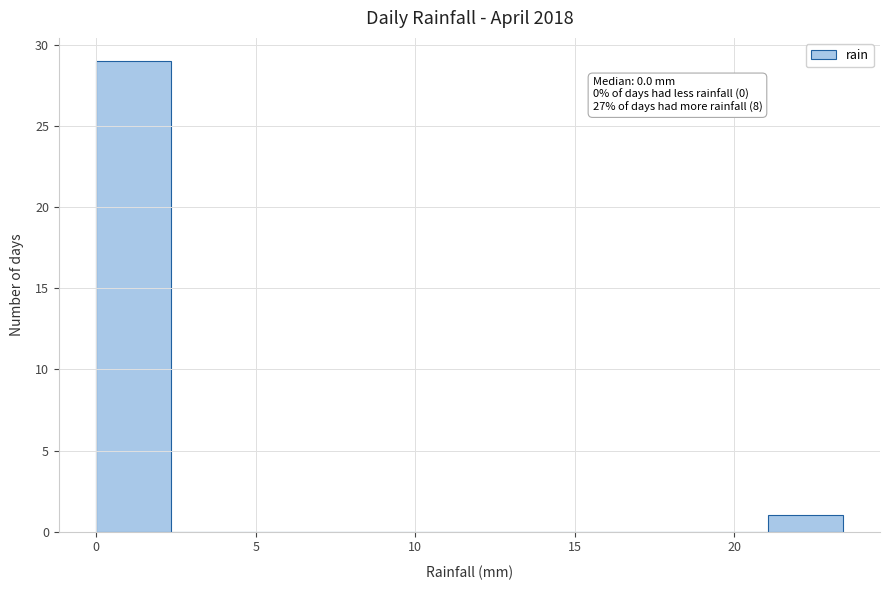

Over which range of the x-axis is the bar tallest?

0.0 to 2.5